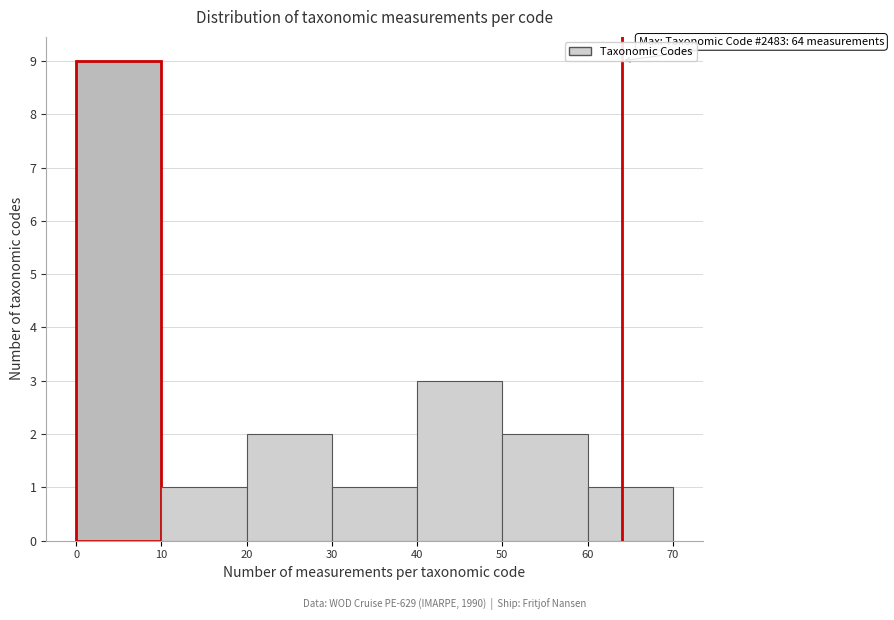

Over which range of the x-axis is the bar tallest?

0 to 10